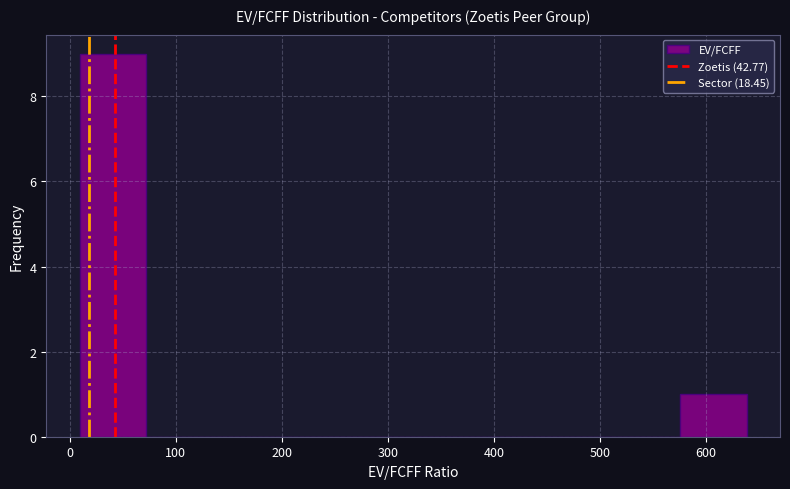

What is the height of the bar covering 580 to 640 on the x-axis? Neither the bar edges nor the heights are printed on the chart, so give them approximately, as read against the axes.

1